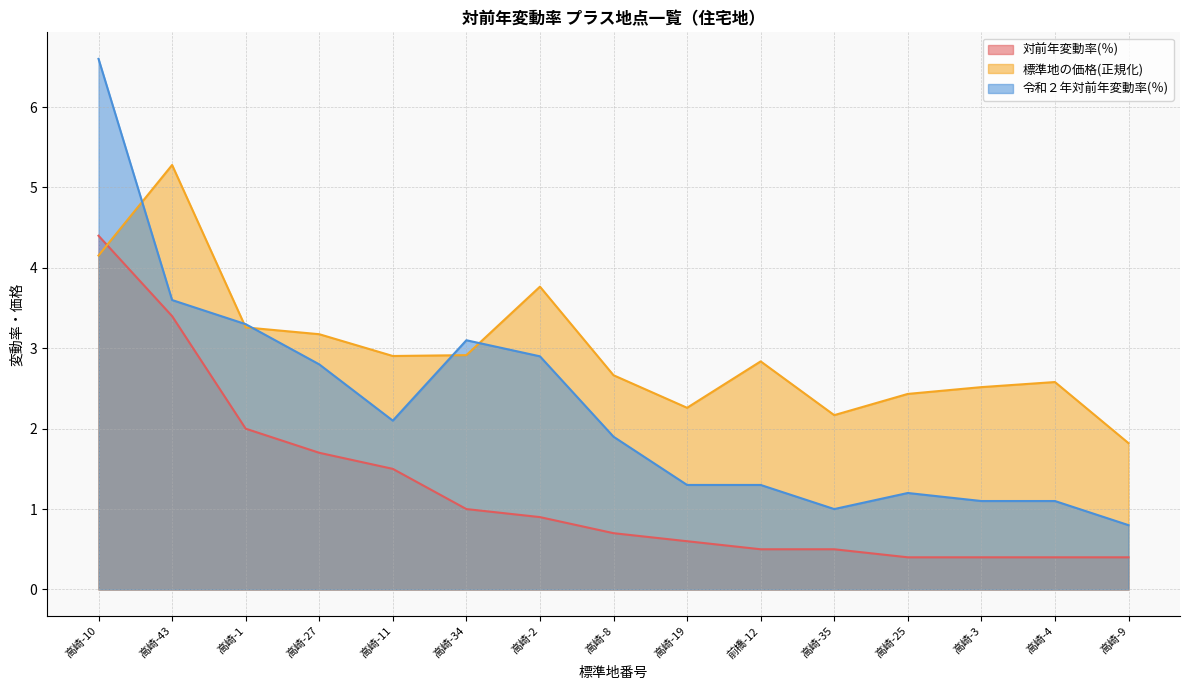

What is the label of the 15th point from the left?

高崎-9